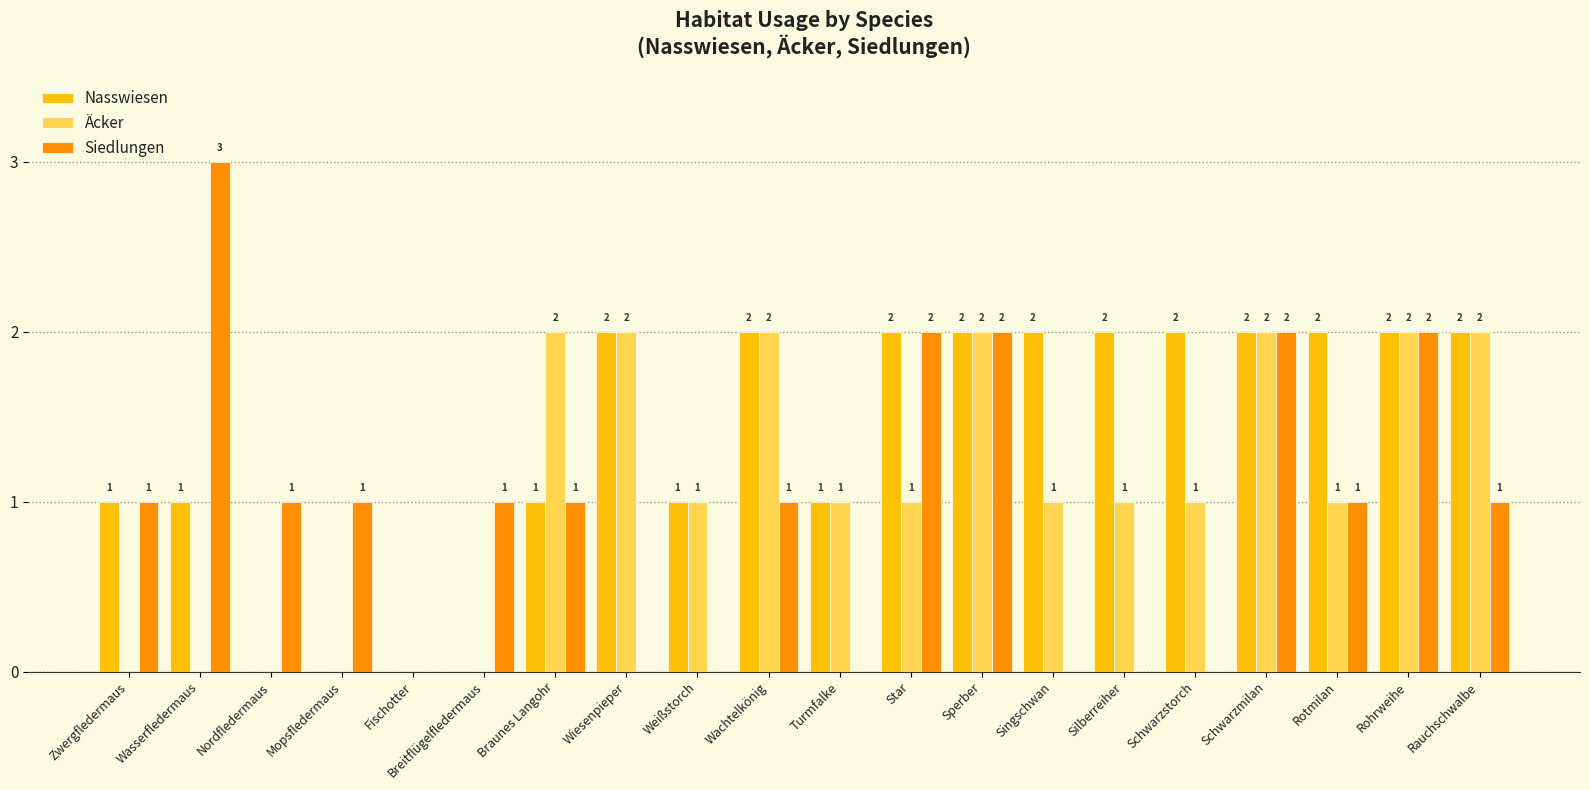

What are all the series names shown in the legend?

Nasswiesen, Äcker, Siedlungen